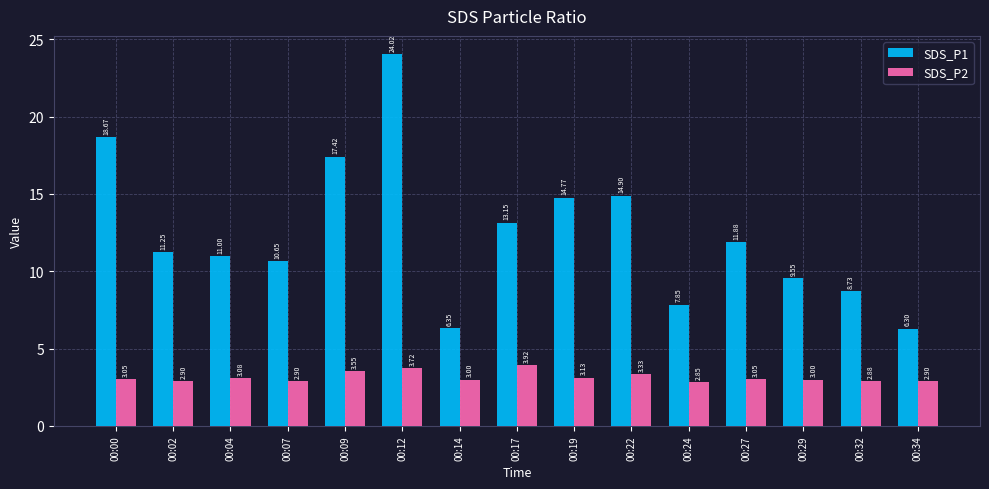

Which series has the largest range (max minus min)?

SDS_P1